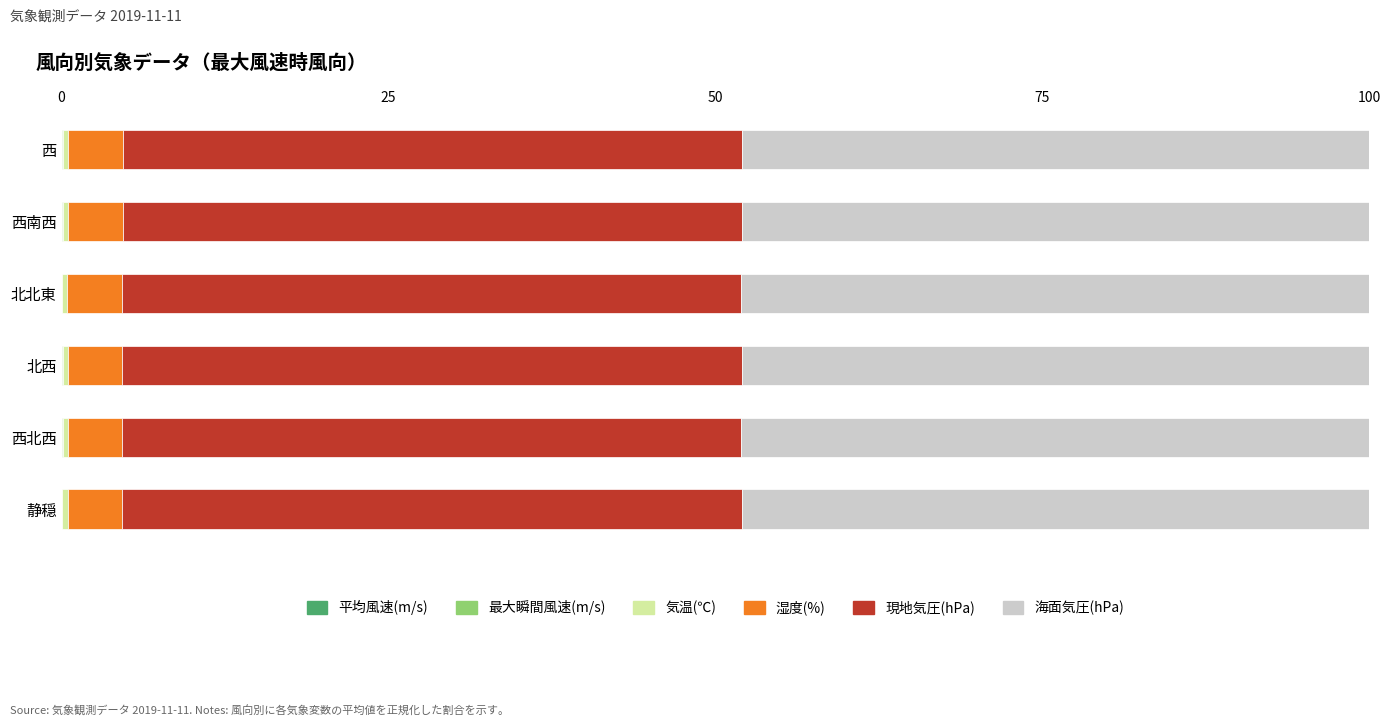

Reading left to right, extract all data points from this chart.

平均風速(m/s): 0.0	0.0	0.0	0.0	0.0	0.0
最大瞬間風速(m/s): 0.1	0.1	0.0	0.1	0.1	0.1
気温(℃): 0.4	0.4	0.4	0.4	0.4	0.4
湿度(%): 4.2	4.2	4.1	4.2	4.1	4.2
現地気圧(hPa): 47.3	47.3	47.4	47.3	47.4	47.3
海面気圧(hPa): 48.0	48.0	48.0	48.0	48.0	48.0